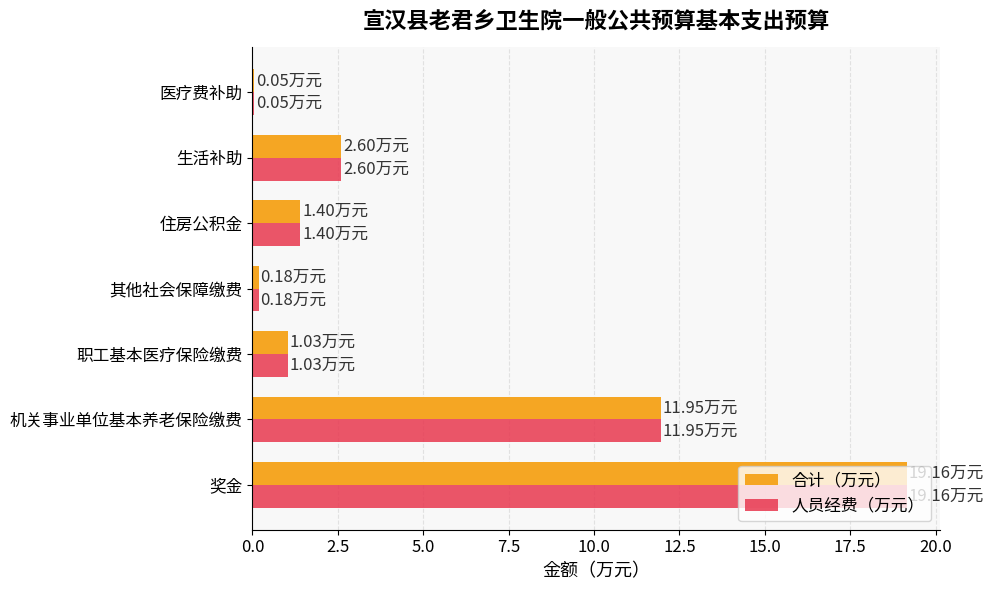

What is the sum of all 合计（万元） values?

36.4